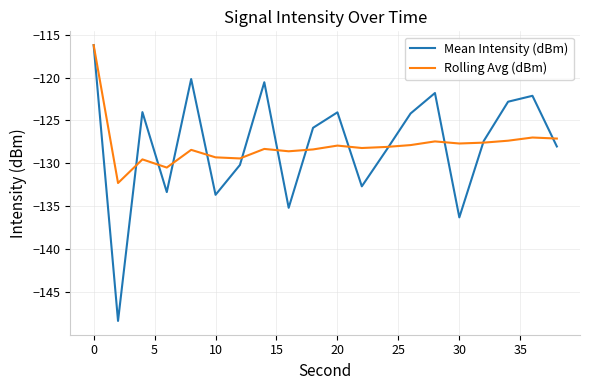

What is the greatest value displayed?

-116.2